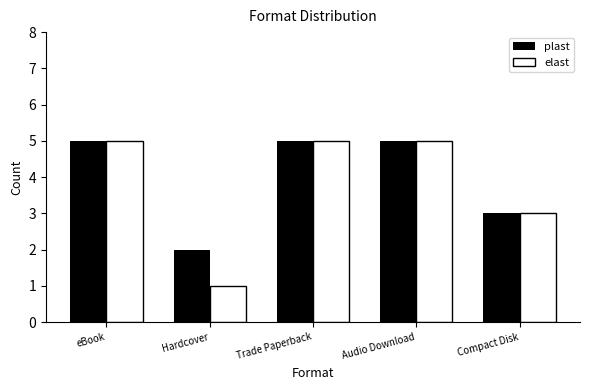

The value of elast at Compact Disk is 4. True or false?

False